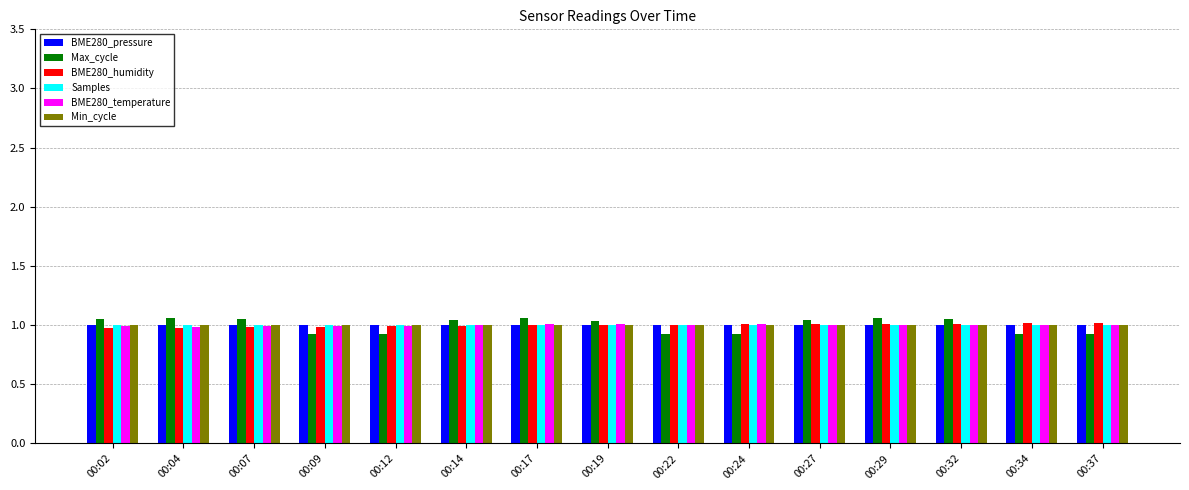

What is the total value across all series at 00:37?

5.9